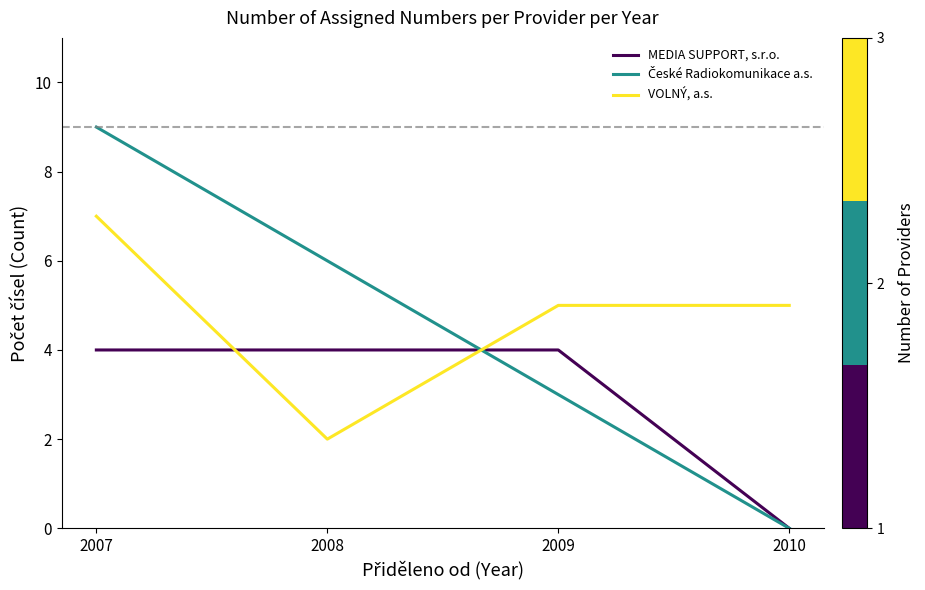

What value does the MEDIA SUPPORT, s.r.o. series have at 2008?

4